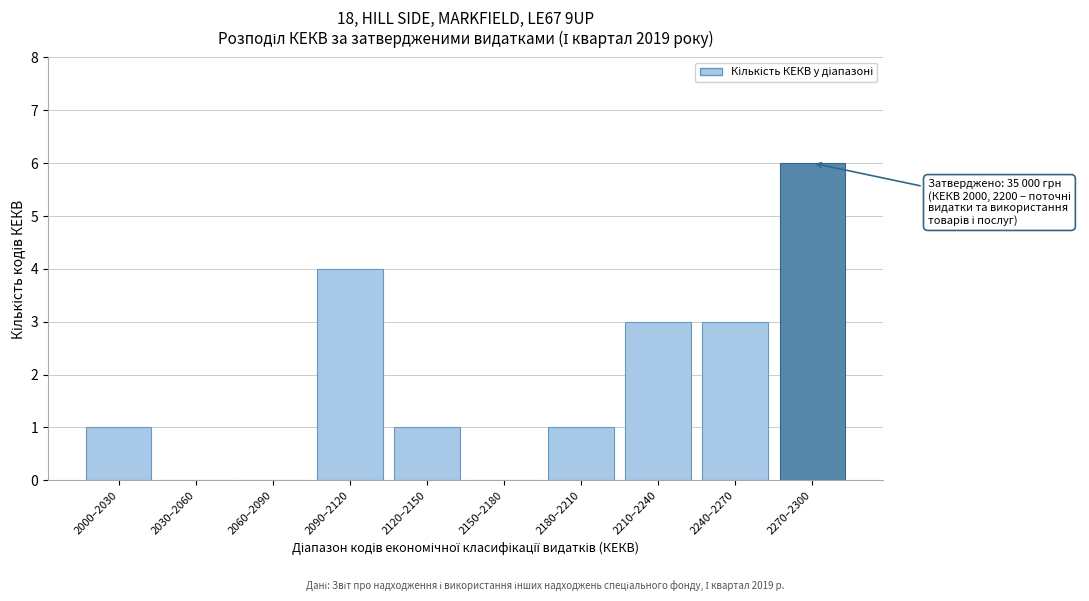

Reading left to right, transcribe all the data shown in this chart.

2000–2030=1	2030–2060=0	2060–2090=0	2090–2120=4	2120–2150=1	2150–2180=0	2180–2210=1	2210–2240=3	2240–2270=3	2270–2300=6